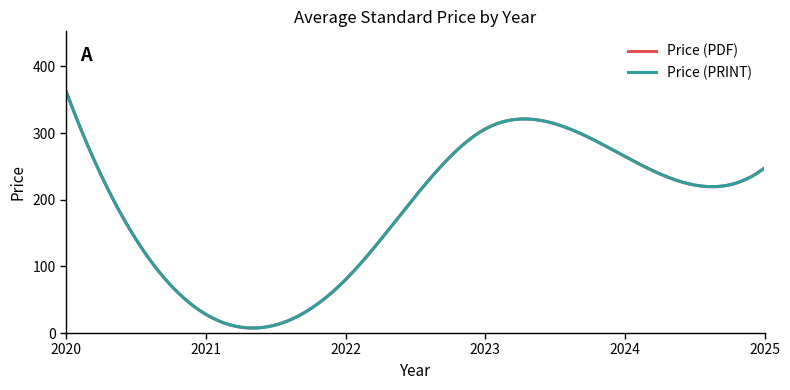

Does the chart display data point markers on the line(s)?

No